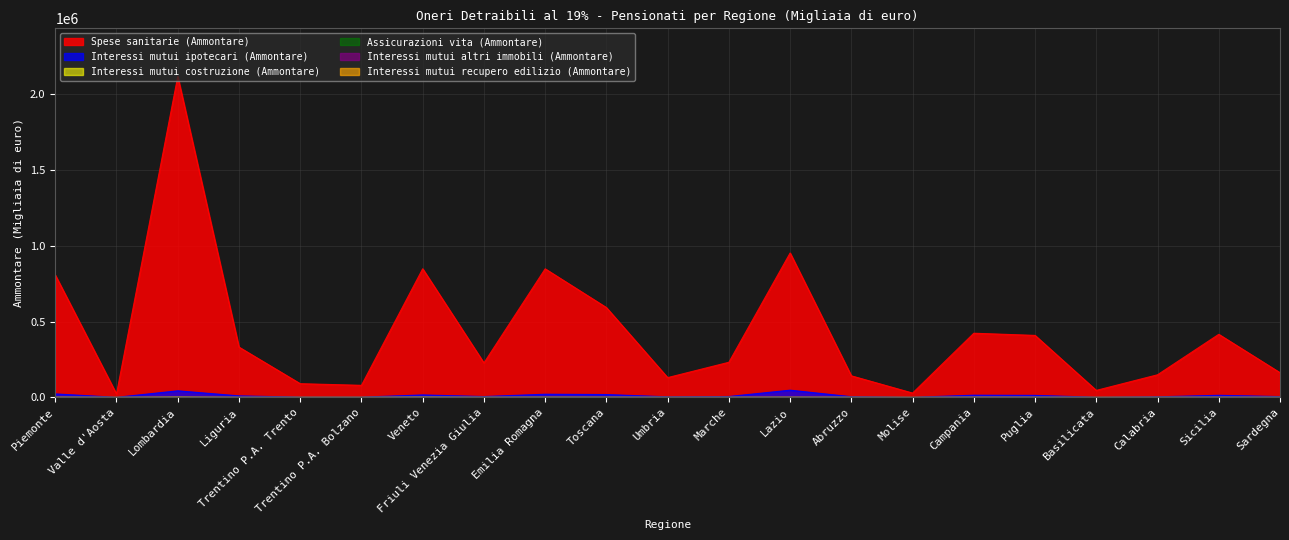

Count the number of data series in this chart.

6